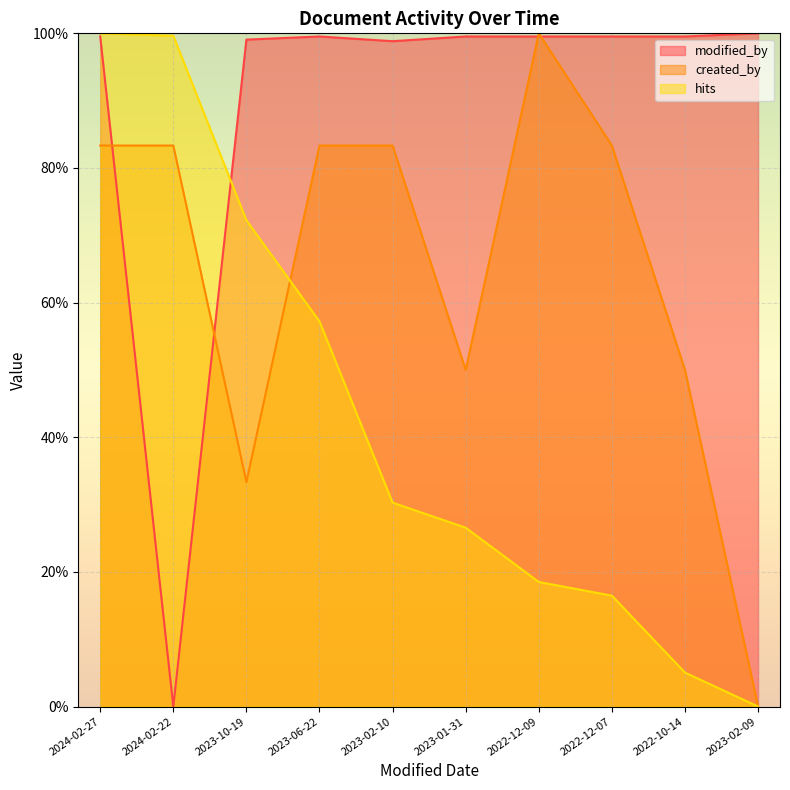

True or false: hits has more than 2 interior local peaks.

False